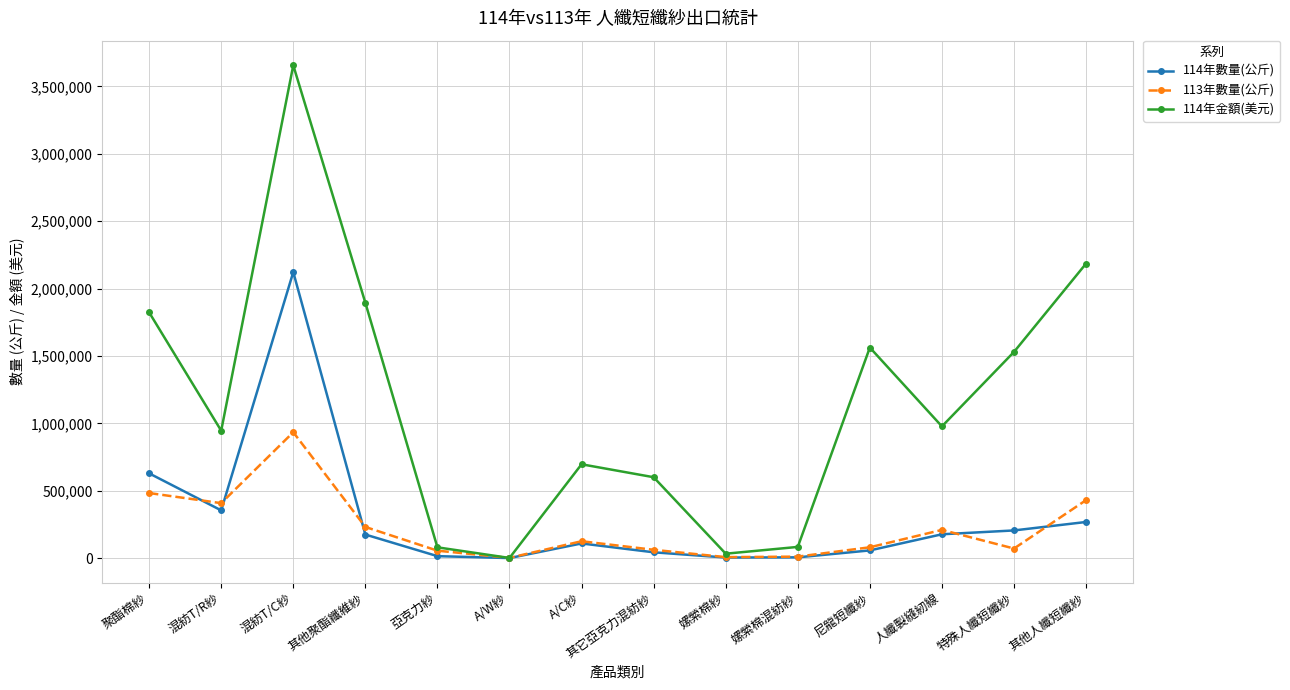

What is the difference between the maximum and minimum values in the 114年金額(美元) series?

3655700